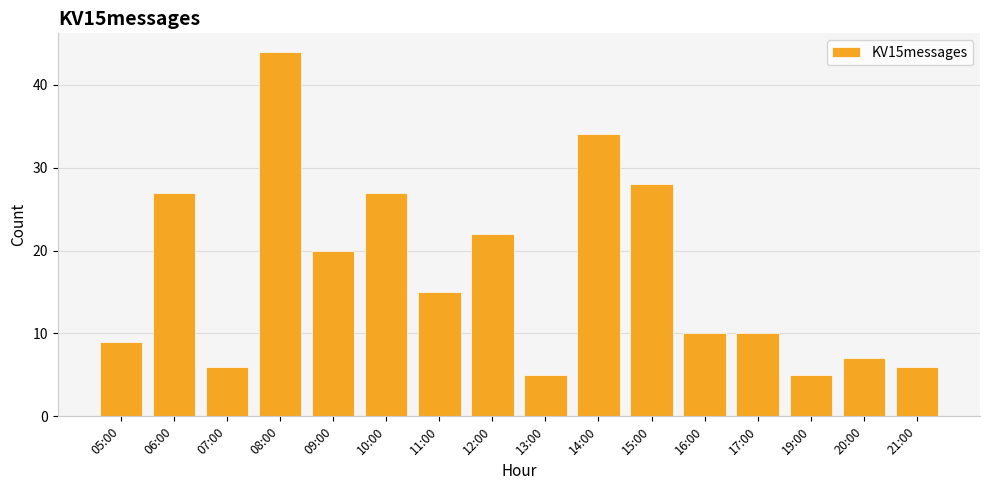

Which label corresponds to the largest value in the chart?

08:00